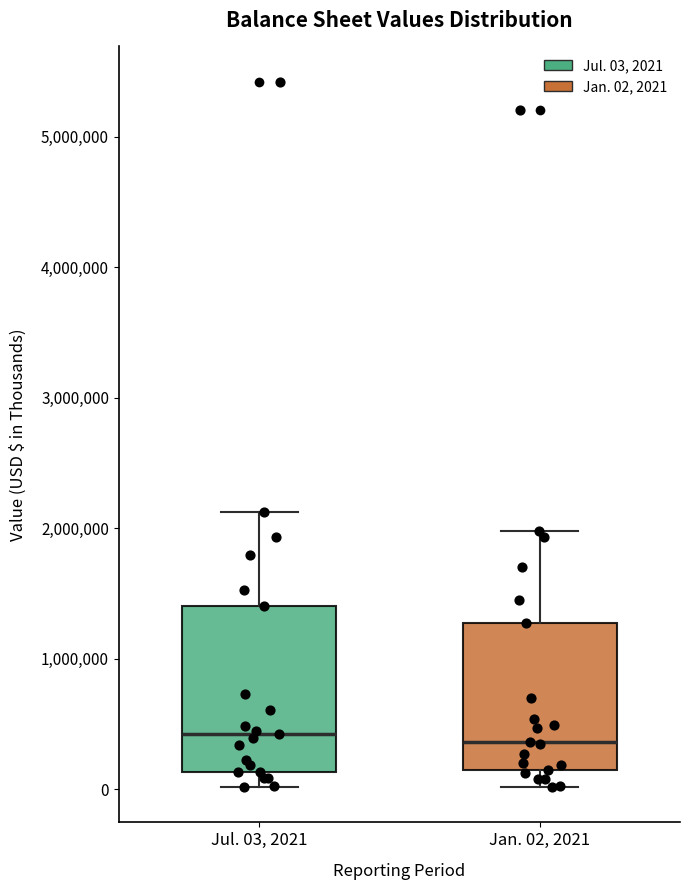

Reading left to right, transcribe this box plot: for each box, give where its median line is, the range the box spans, and where its two whiskers end, as read against the y-axis. The values are not printed on the chart, so give them approximately, as read against the axis.

Jul. 03, 2021: median 400000, box 100000 to 1400000, whiskers 0 to 2100000
Jan. 02, 2021: median 400000, box 100000 to 1300000, whiskers 0 to 2000000